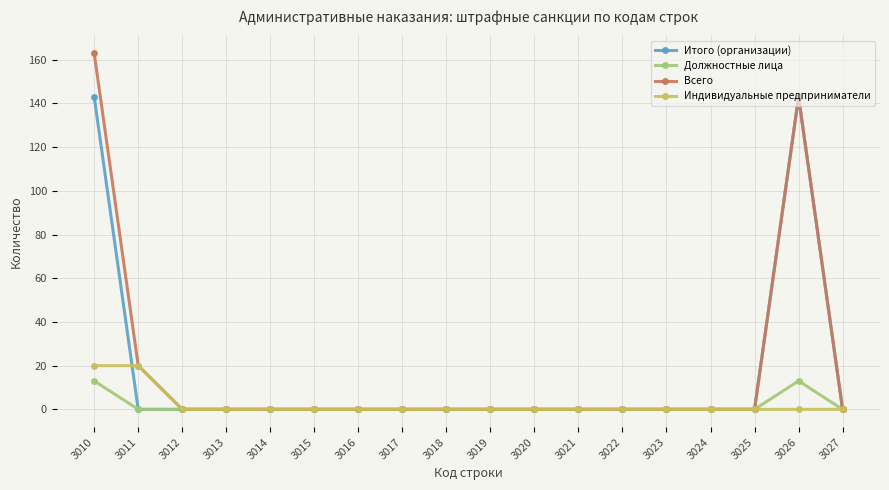

At how many categories does at least one series exceed 56?

2